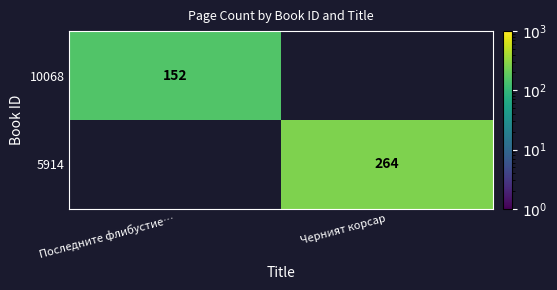

Which has a higher value, Последните флибустие… or Черният корсар?

Черният корсар